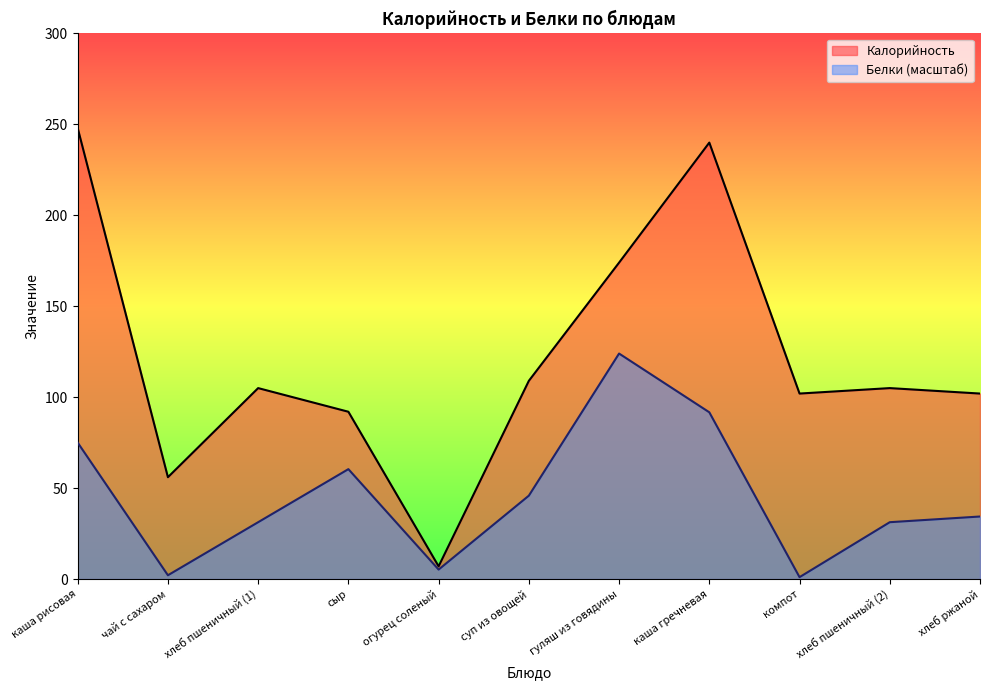

What is the label of the 2nd point from the right?

хлеб пшеничный (2)